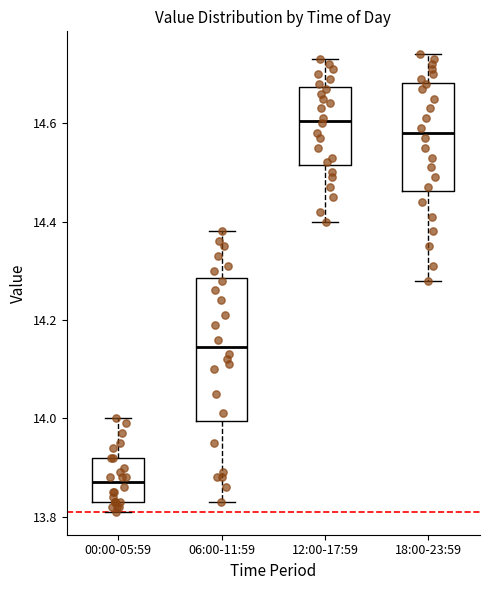

Which box is the tallest, from its lower edge to its upper edge?

06:00-11:59